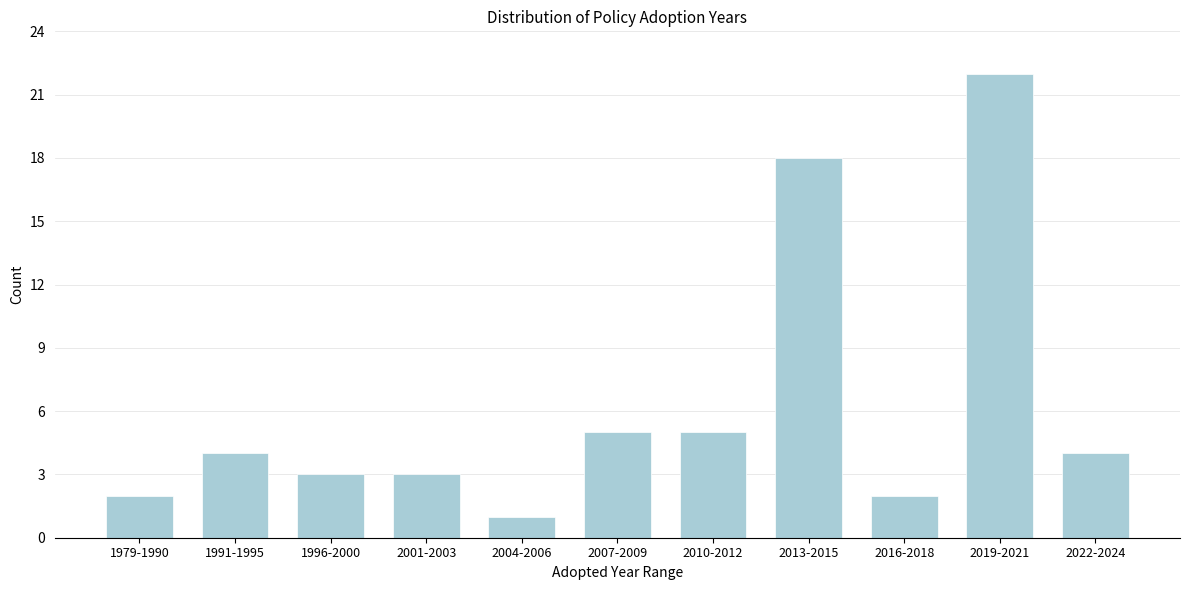

Reading left to right, list all the values displayed in this chart.

1979-1990=2	1991-1995=4	1996-2000=3	2001-2003=3	2004-2006=1	2007-2009=5	2010-2012=5	2013-2015=18	2016-2018=2	2019-2021=22	2022-2024=4